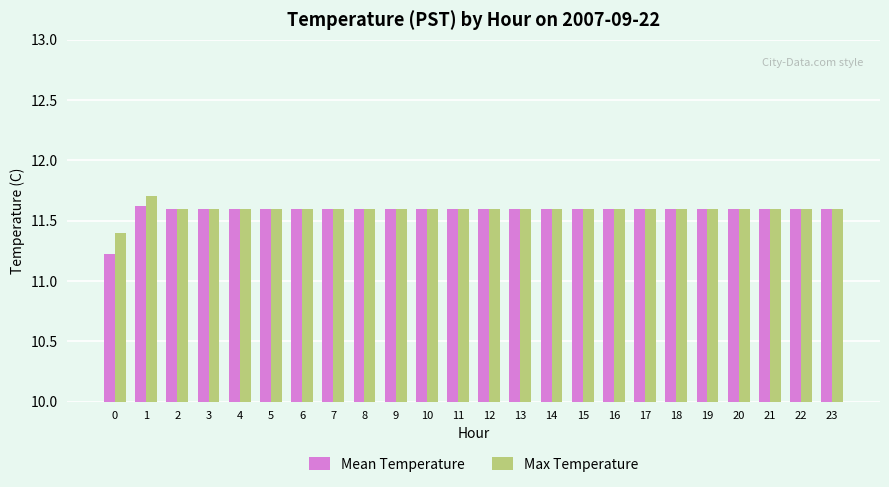

What is the difference between the maximum and minimum values in the Max Temperature series?

0.3